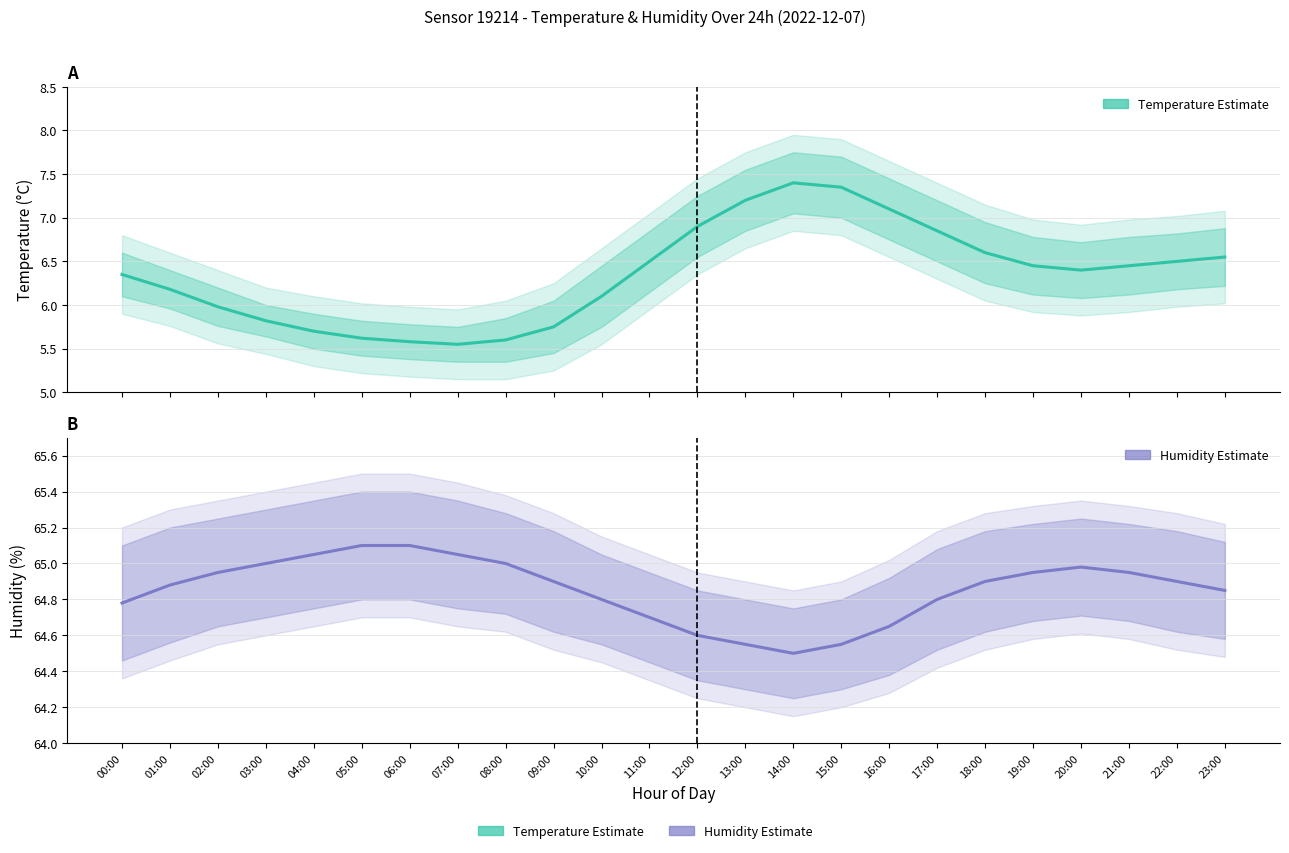

True or false: humidity and temperature cross at least once.

False